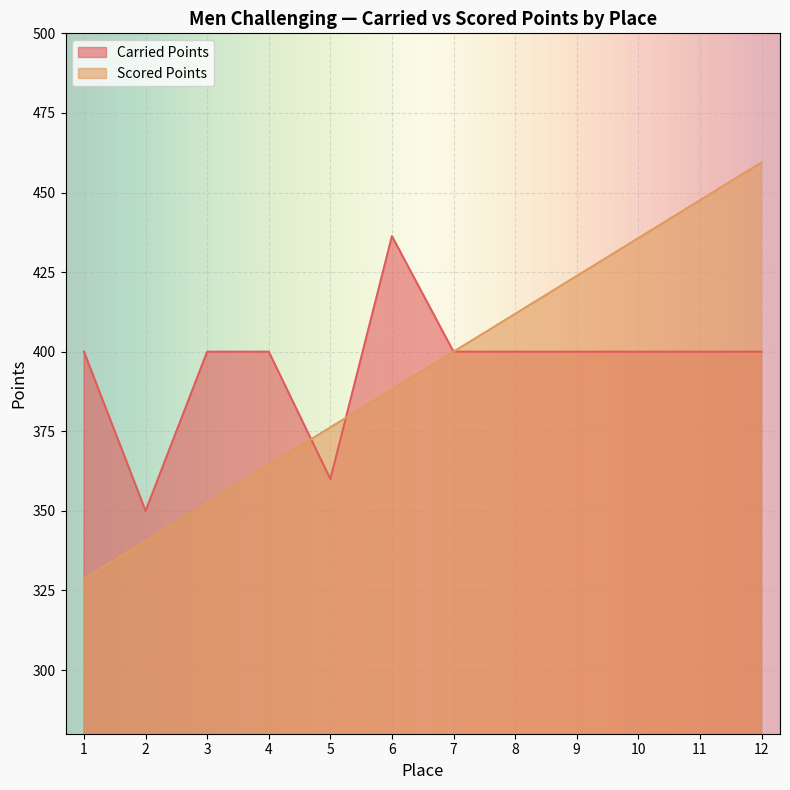

At which category does the chart reach its minimum across all series?

1